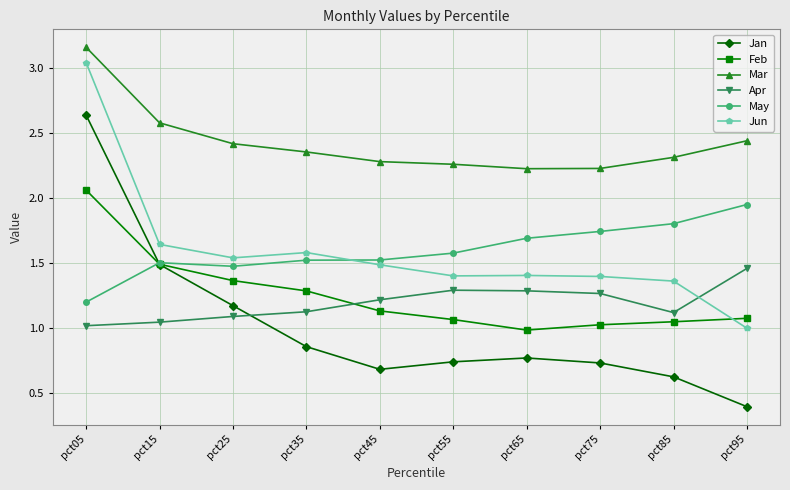

Which series has the widest spread of values?

Jan